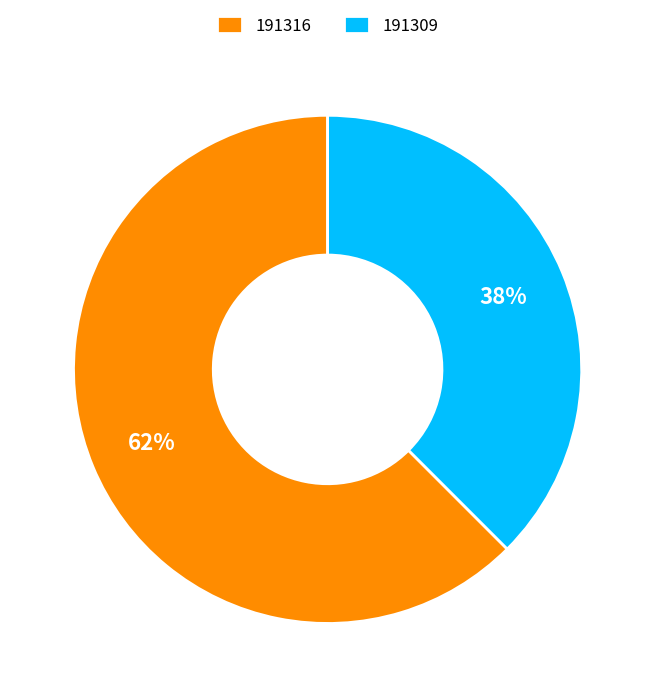

What is the smallest slice in the pie chart?

191309